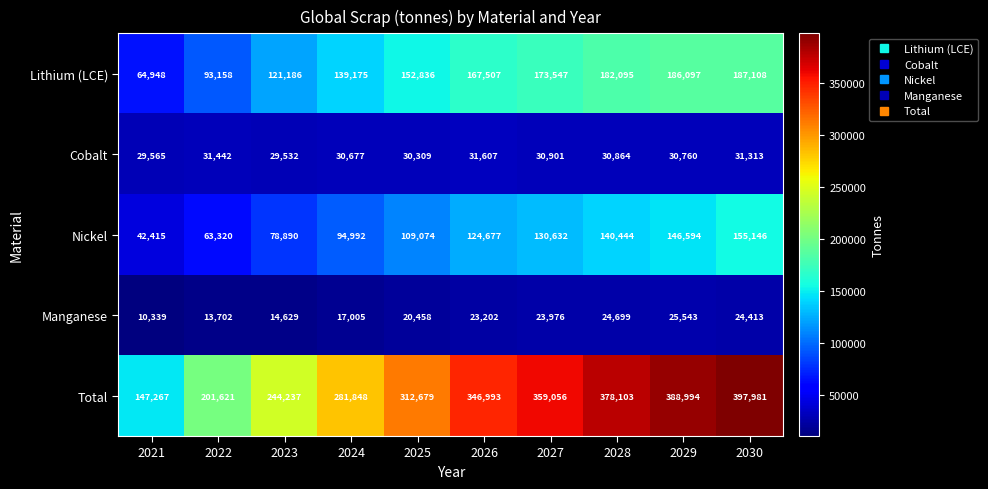

How many distinct data groups are displayed?

5